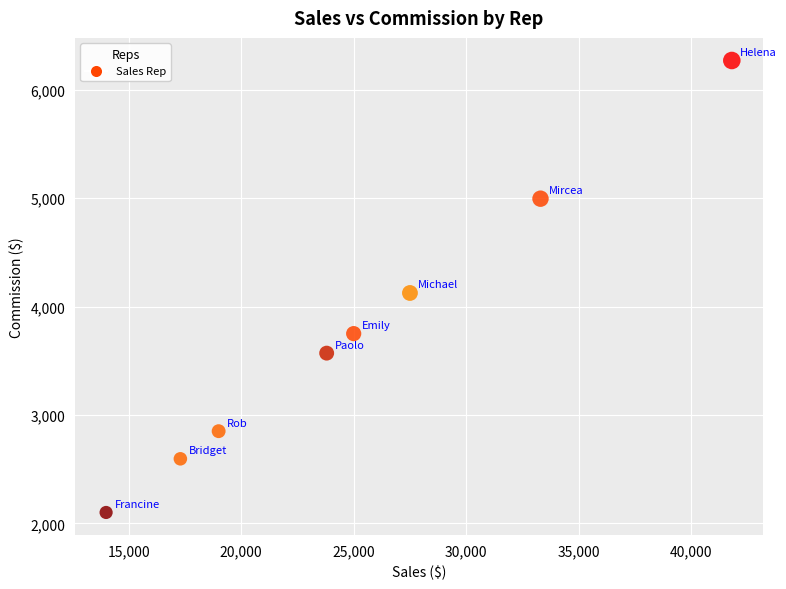

What Y value in the scatter plot is closest to 4185?

4125